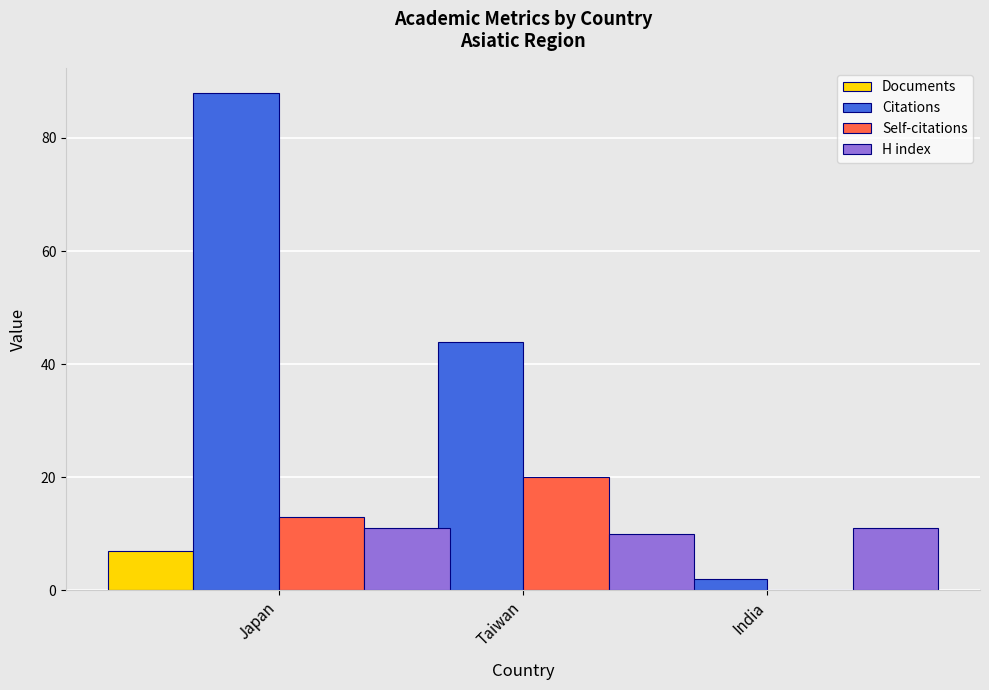

How many bars are there in total?

12